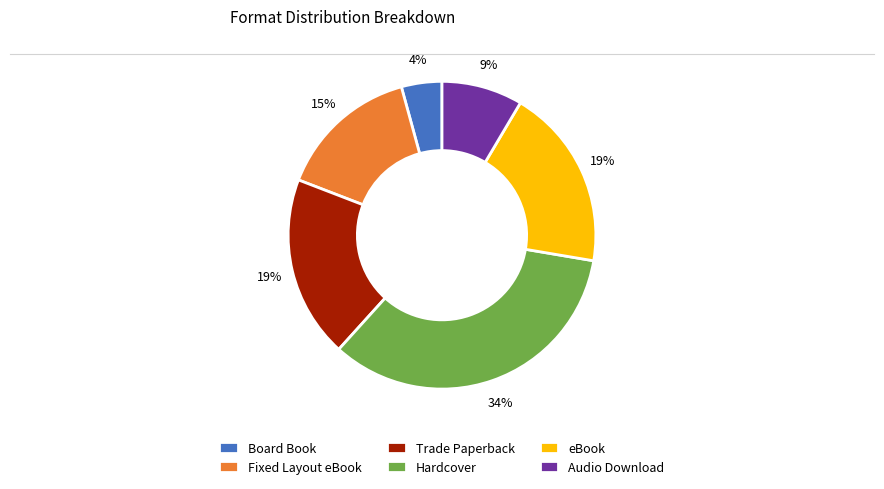

How many slices are in this pie chart?

6